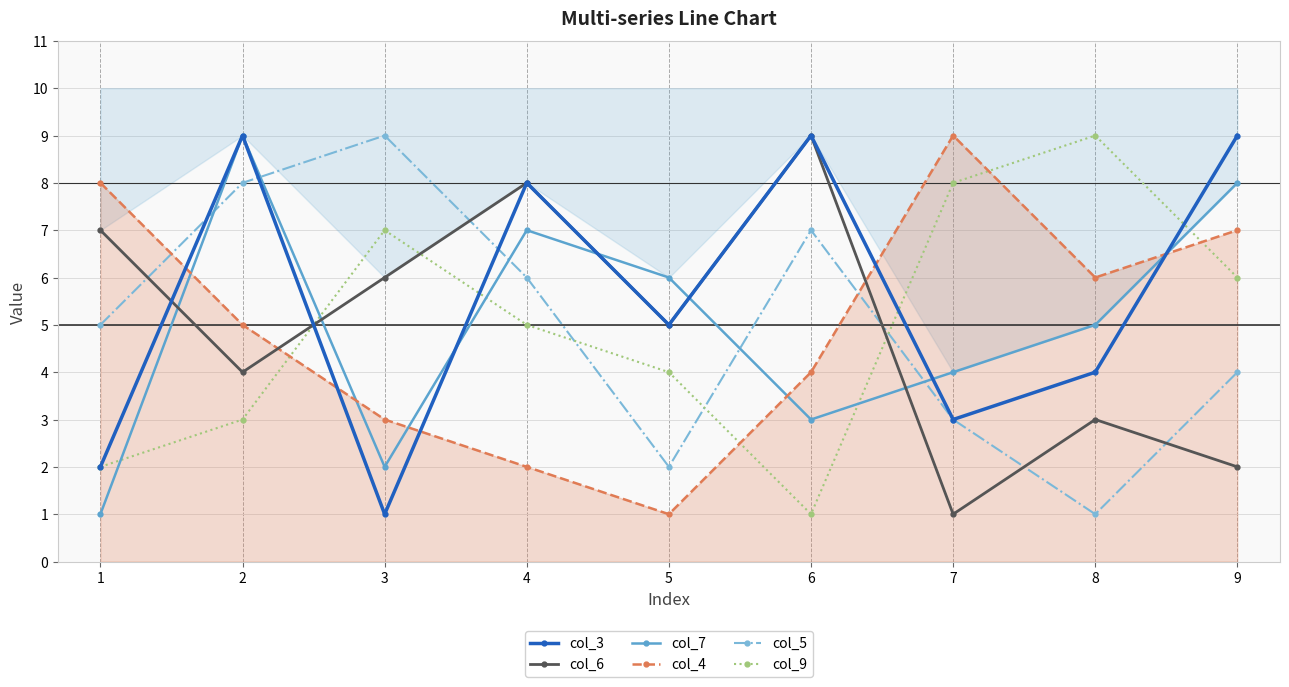

How many times do col_6 and col_7 cross each other?

5